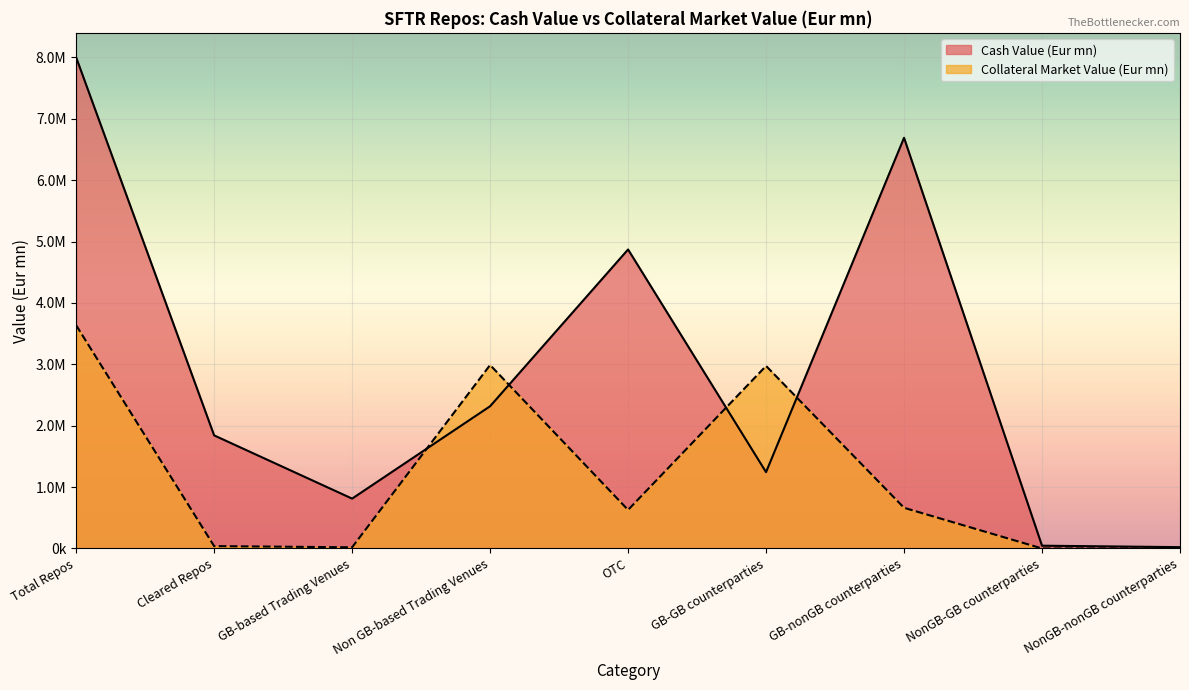

Reading left to right, list all the values displayed in this chart.

Cash Value (Eur mn): 8000665.3	1842410.0	812248.8	2316952.5	4871464.0	1243356.3	6690926.8	45062.0	21320.1
Collateral Market Value (Eur mn): 3636351.2	38567.3	18910.0	2989154.6	628286.6	2973713.3	662637.9	0.0	0.0